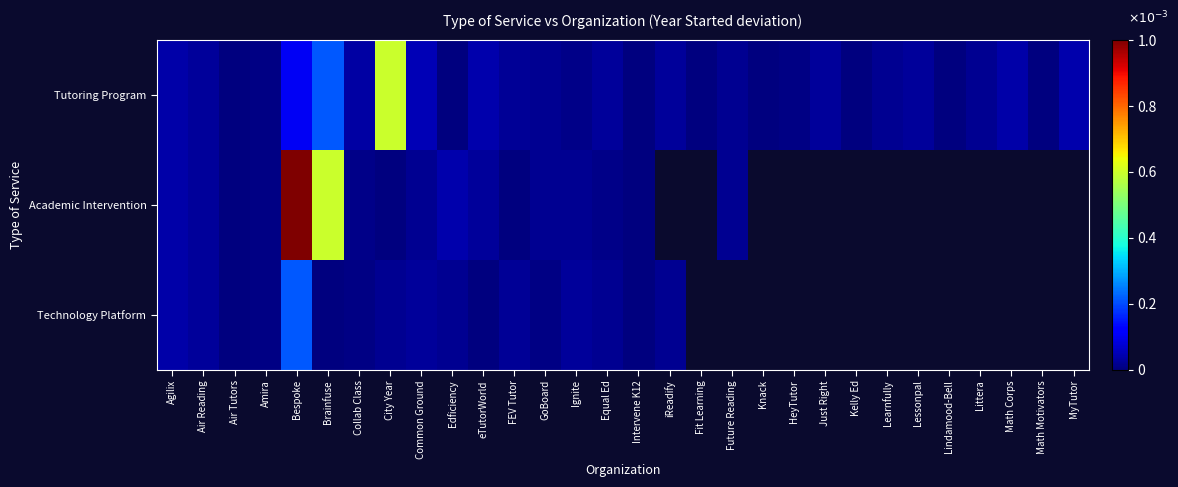

Is the value of Academic Intervention at Fit Learning greater than the value of Tutoring Program at Learnfully?

No